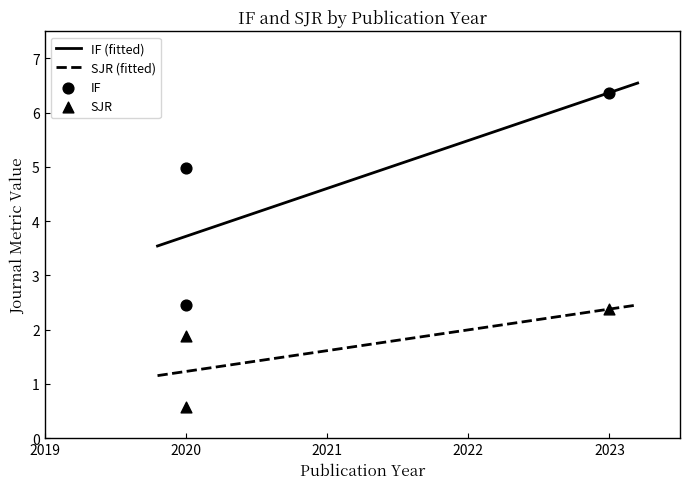

True or false: IF (fitted) and SJR (fitted) cross at least once.

False